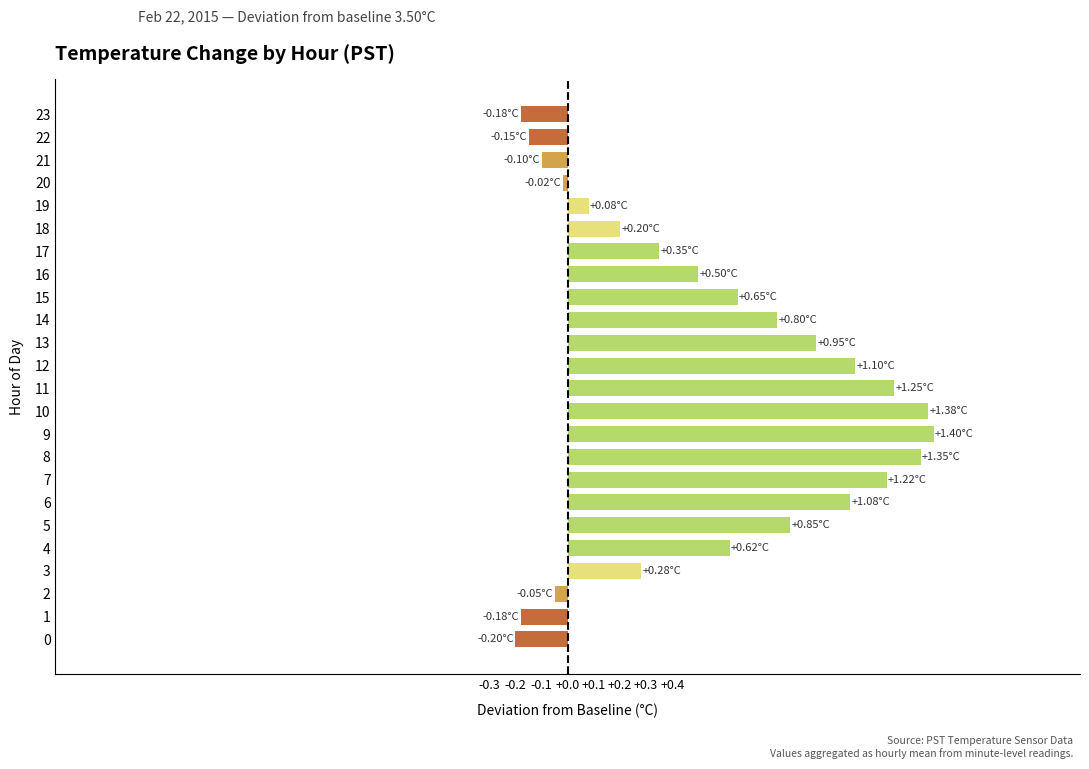

Between 13 and 9, which is larger?

9